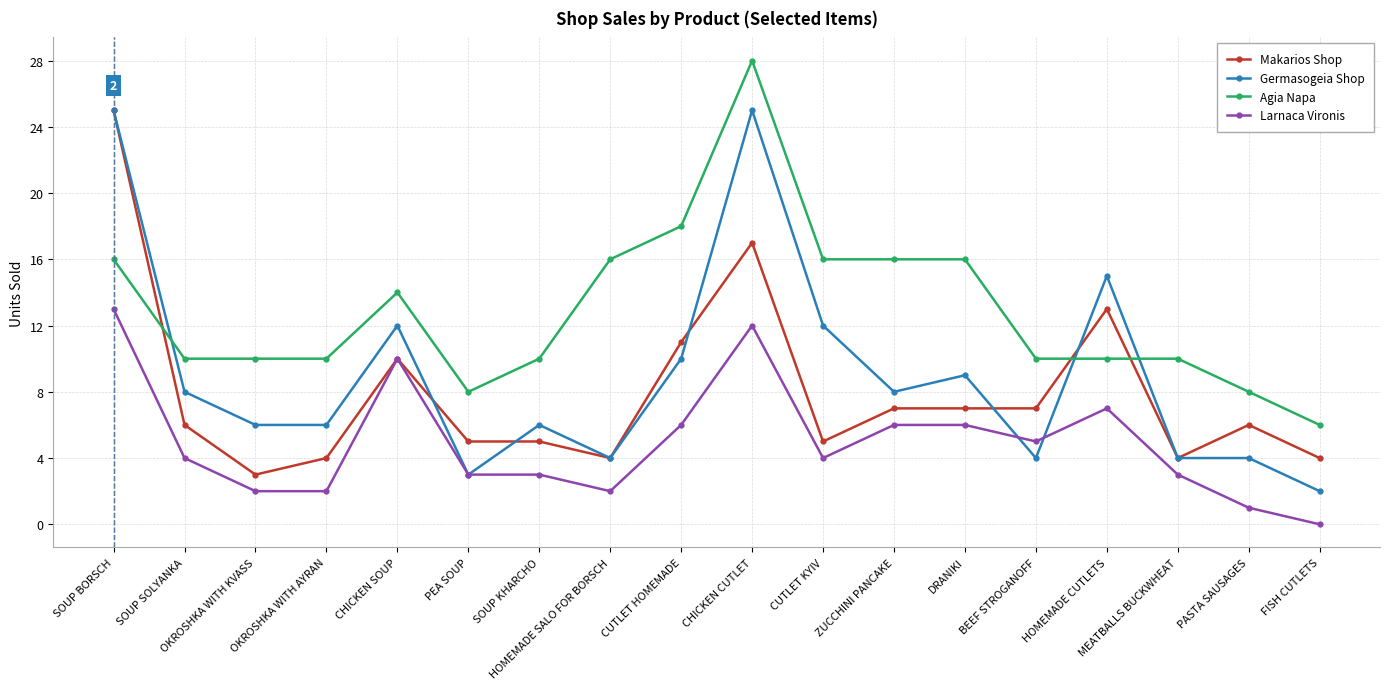

Is the value of Germasogeia Shop at CHICKEN CUTLET greater than the value of Larnaca Vironis at CHICKEN SOUP?

Yes